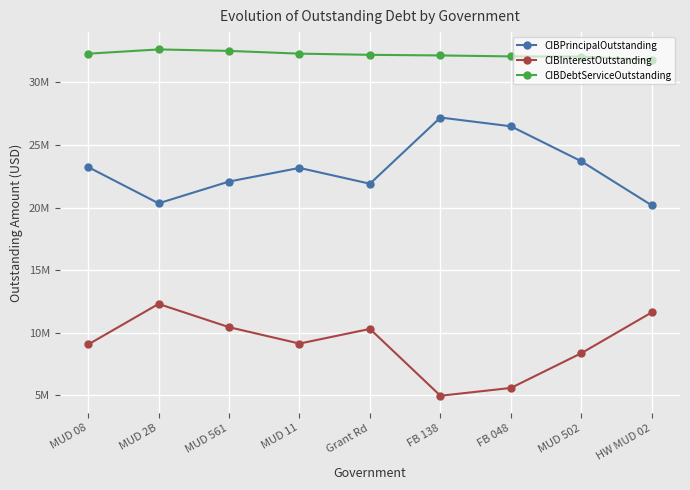

Which series has the largest total across all categories?

CIBDebtServiceOutstanding